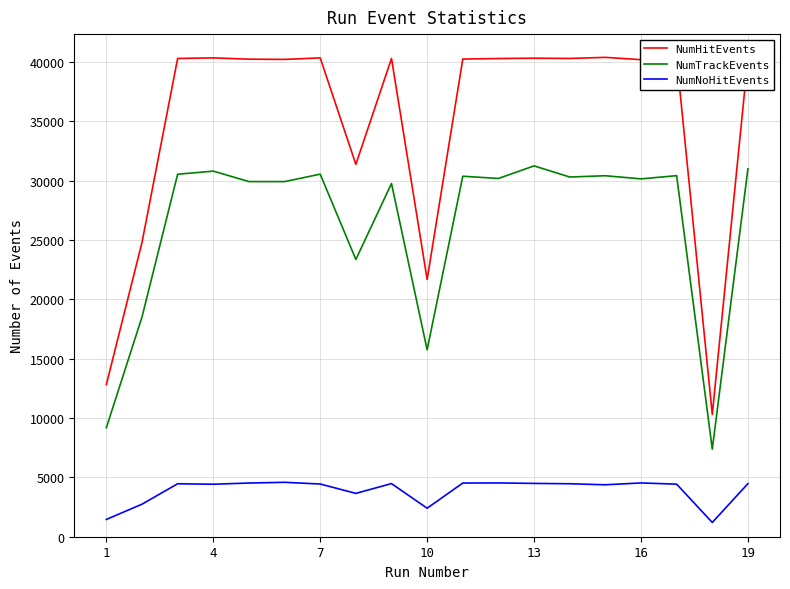

What is the maximum value shown in the chart?

40386